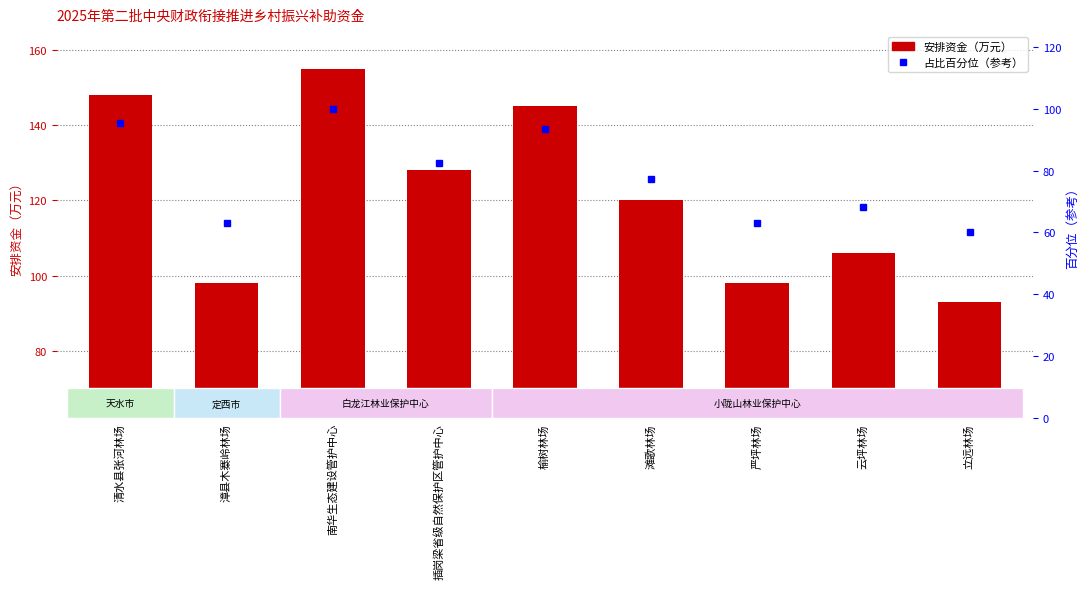

Which series changed the most between 滩歌林场 and 严坪林场?

安排资金